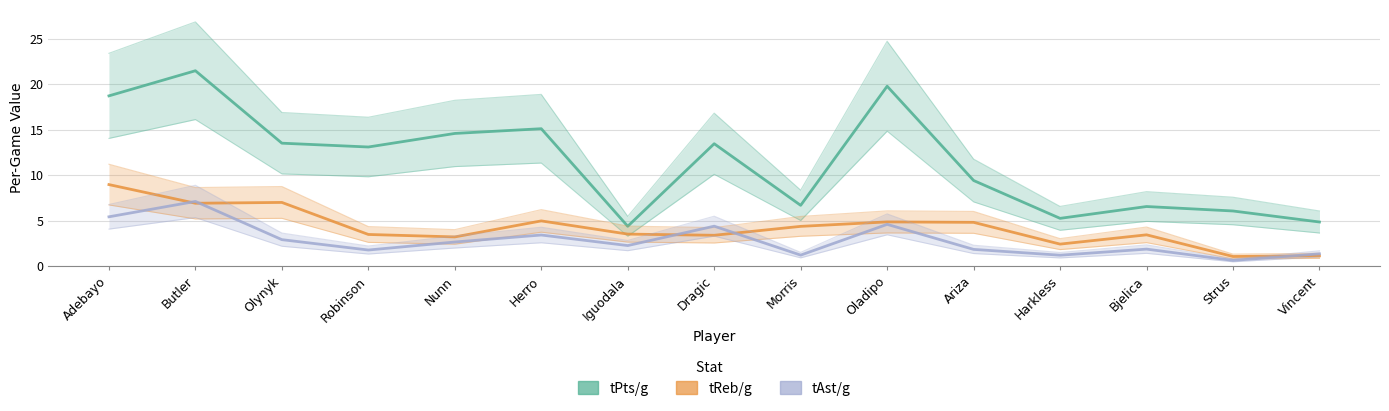

Between Butler and Herro, which series saw the biggest shift?

tPts/g